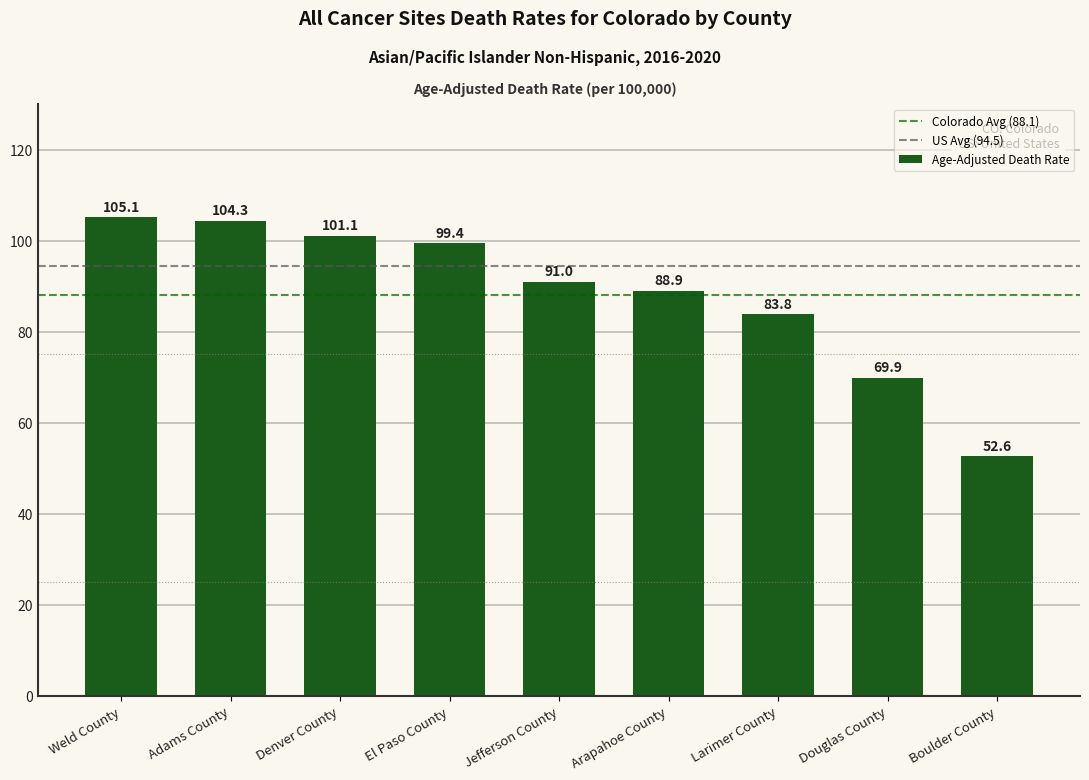

The chart shows a value of 104.3 at Adams County. True or false?

True